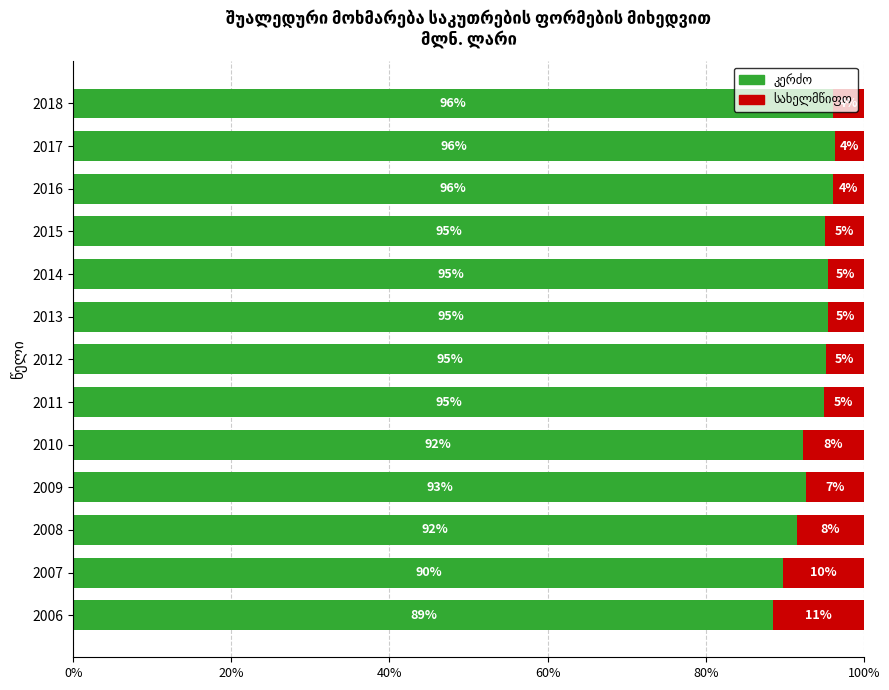

What is the total value across all series at 2009?

100.0